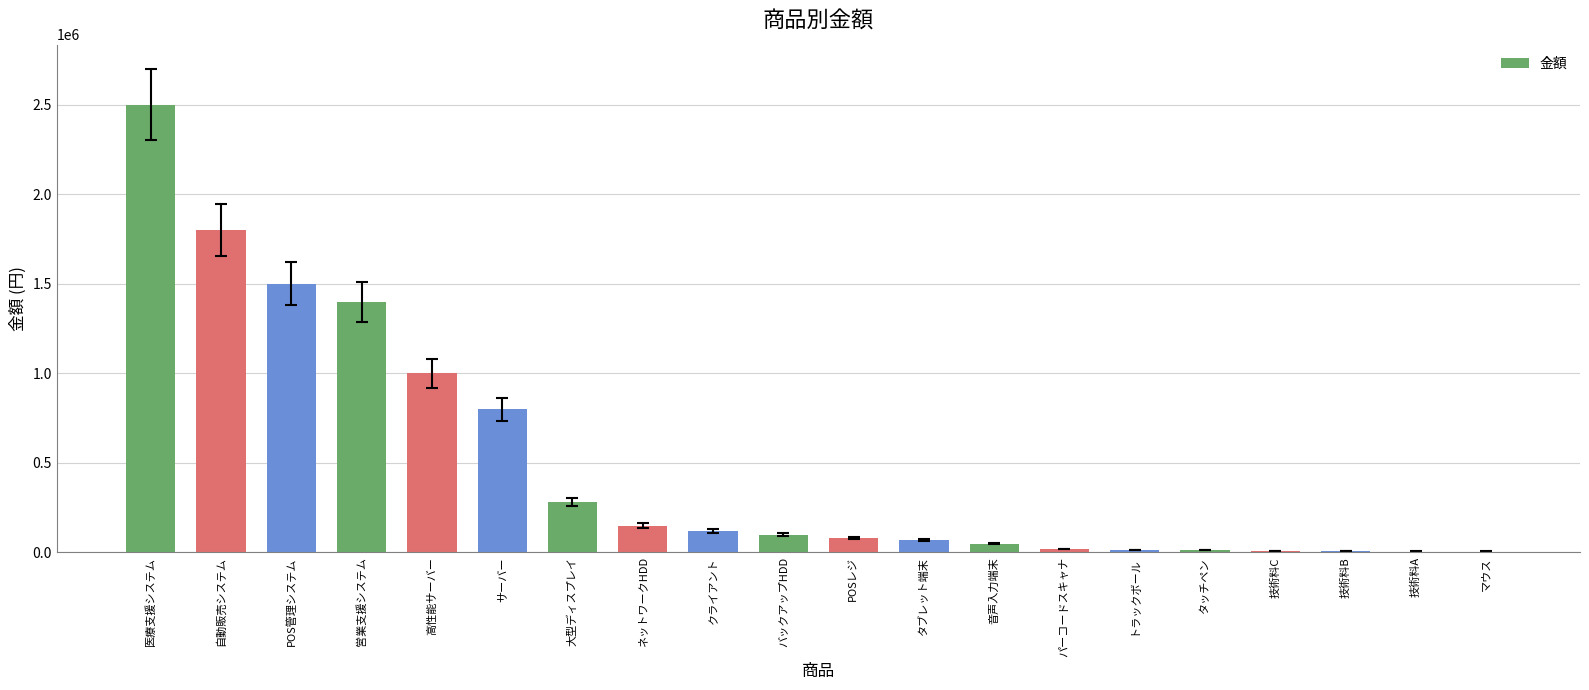

Which label corresponds to the largest value in the chart?

医療支援システム